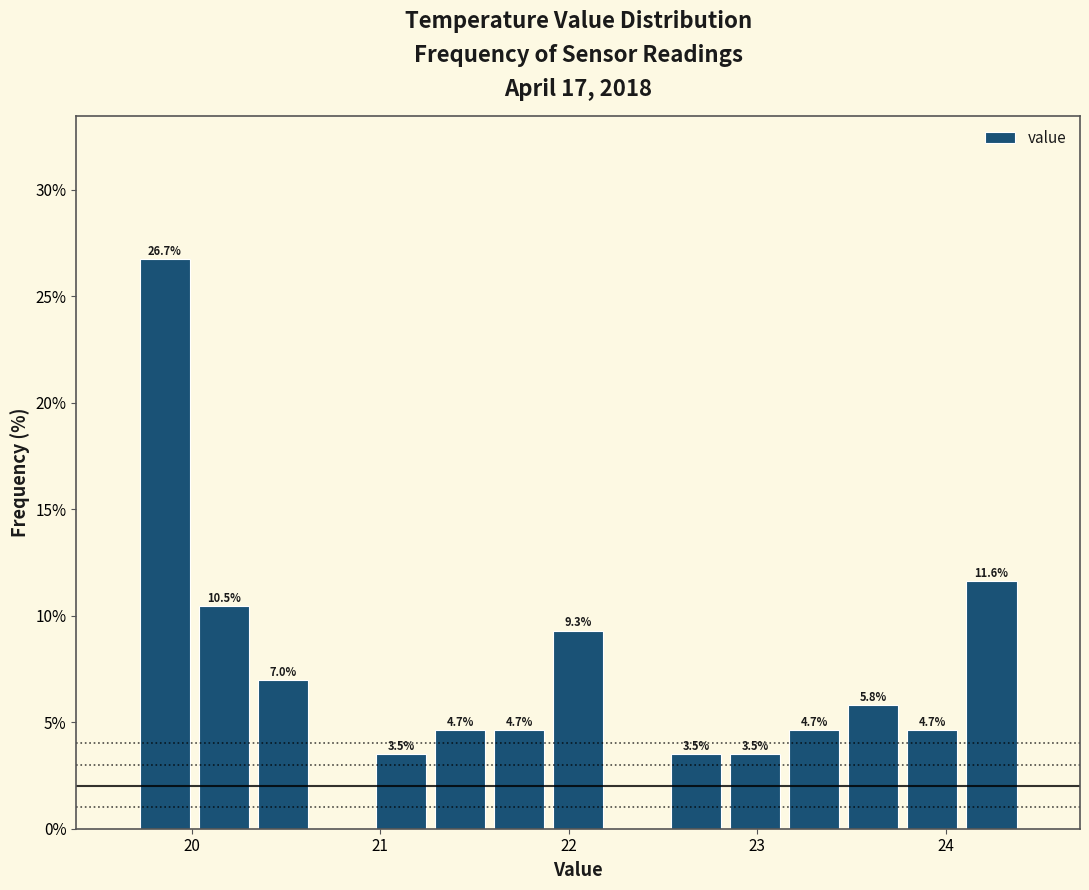

Read against the x-axis, roughly where is the centre of the tallest bar?

19.9